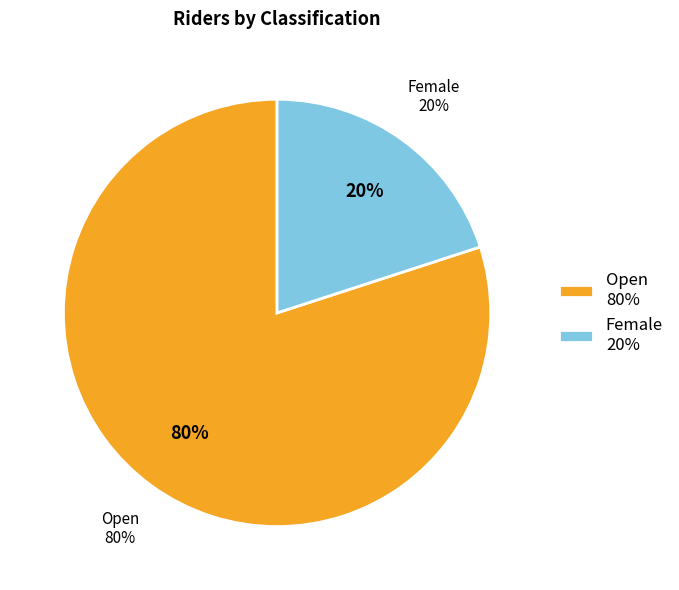

The Open slice represents 95% of the pie. True or false?

False